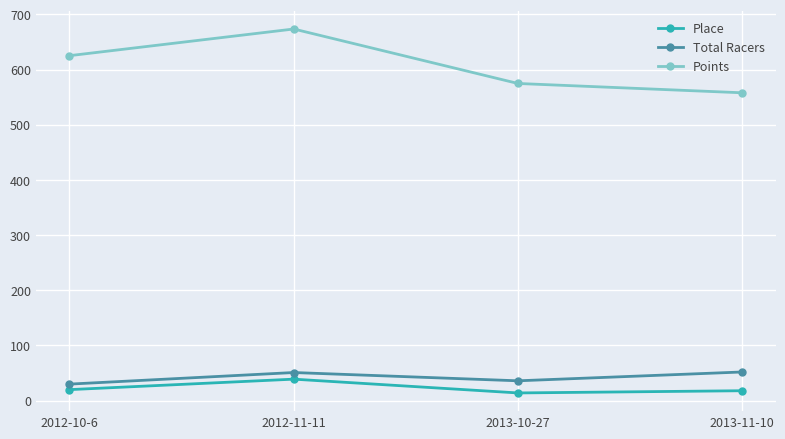

In Total Racers, how many points are lower than both neighbors (excluding endpoints)?

1